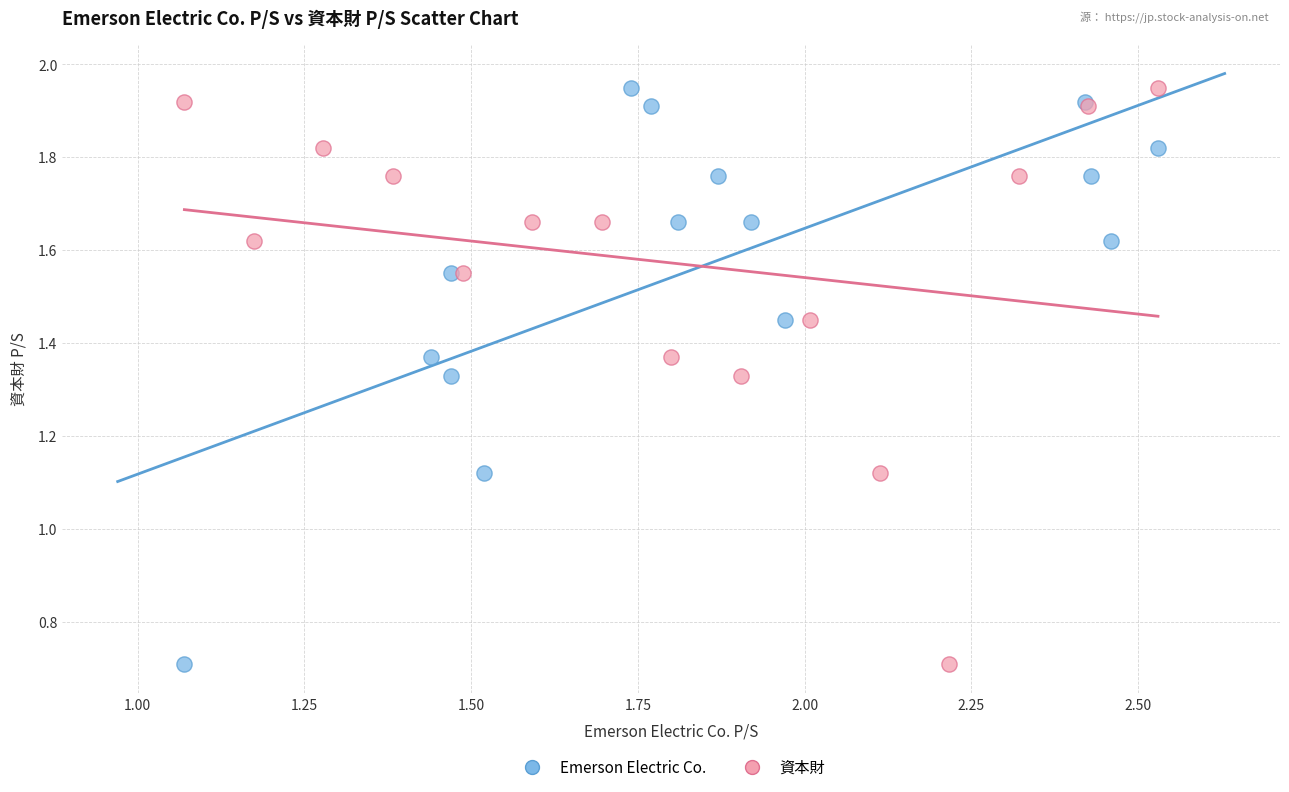

What are all the series names shown in the legend?

Emerson Electric Co., 資本財